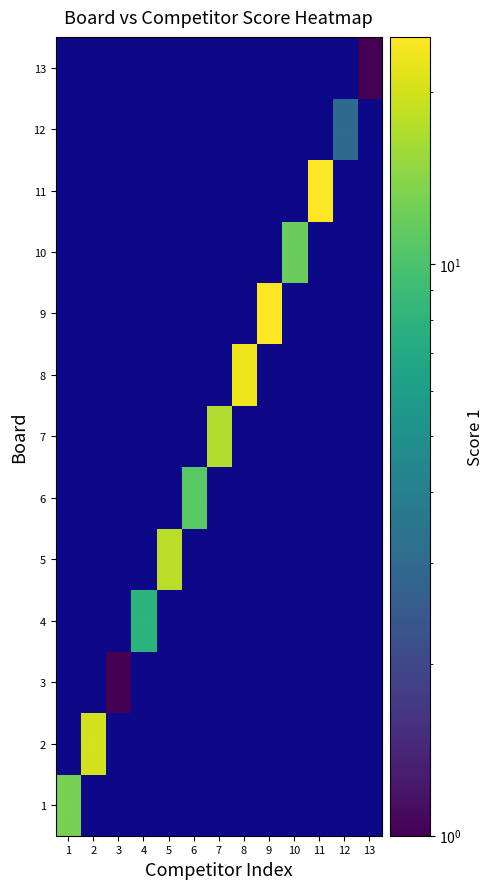

At how many categories does at least one series exceed 9?

9